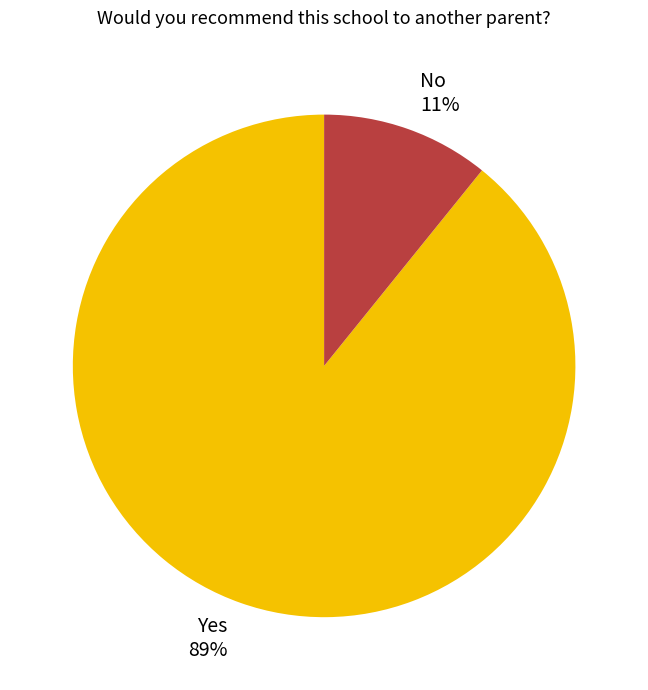

Combined, do Yes and No account for over 50%?

Yes